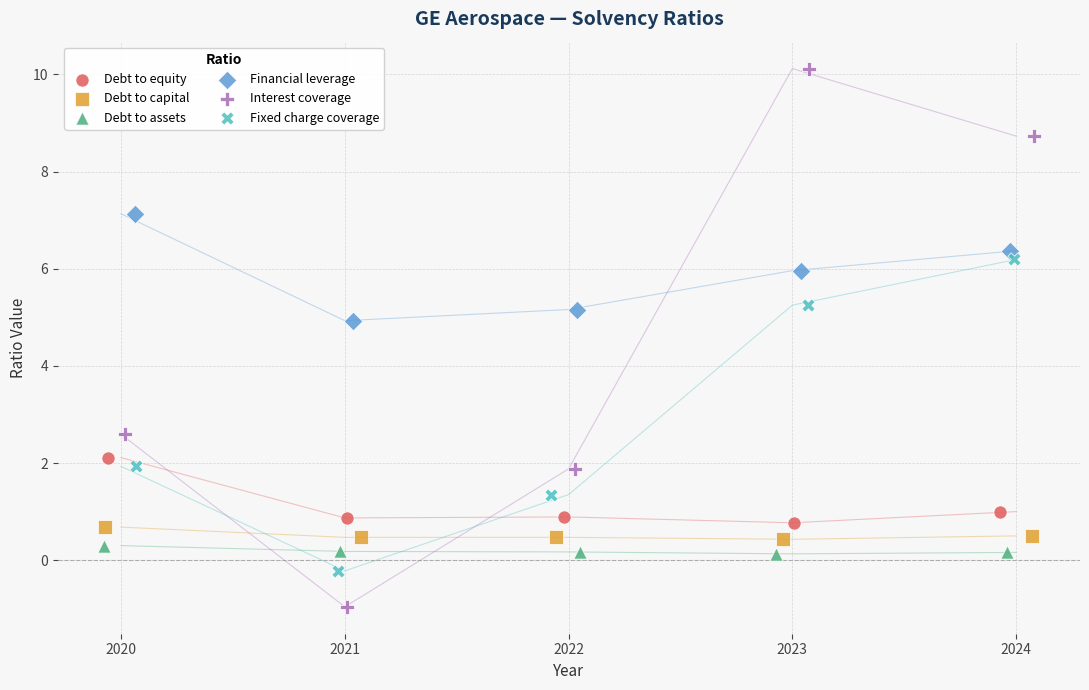

Which series has the widest spread of Y values?

Interest coverage